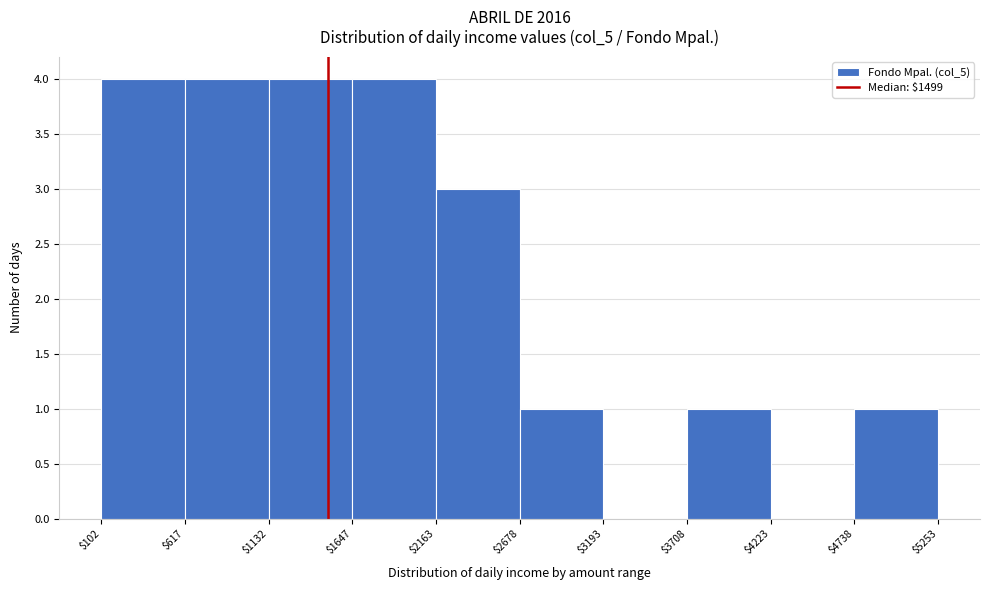

Reading left to right, list every bar in this chart as the range it spans on the x-axis followed by its height. The values are not printed on the chart, so give them approximately, as read against the axis.

$102 to $617: 4
$617 to $1132: 4
$1132 to $1647: 4
$1647 to $2163: 4
$2163 to $2678: 3
$2678 to $3193: 1
$3193 to $3708: 0
$3708 to $4223: 1
$4223 to $4738: 0
$4738 to $5253: 1